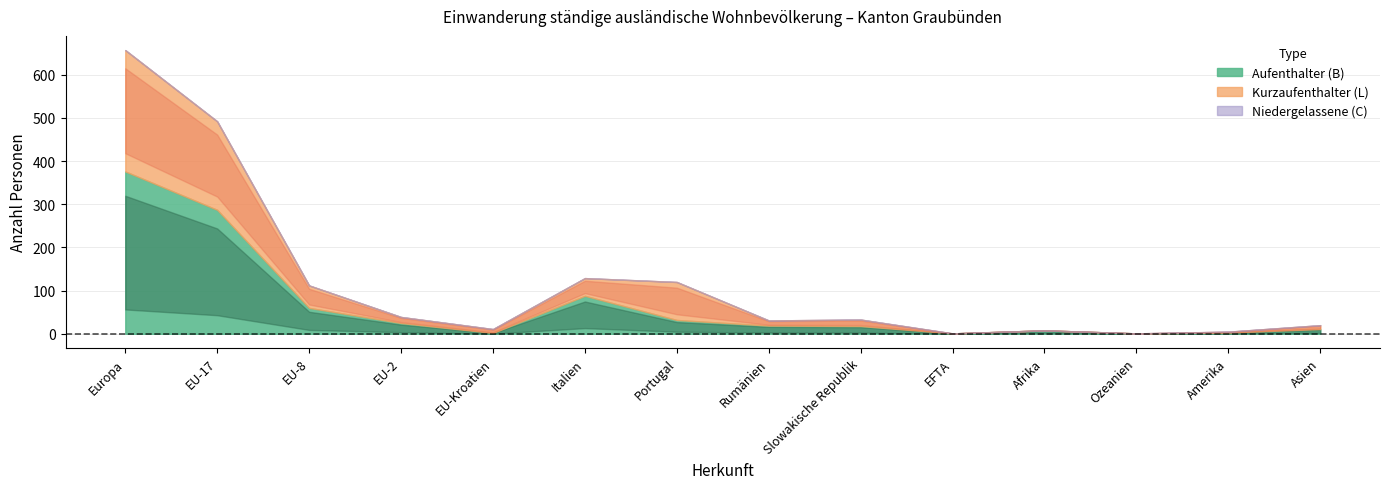

True or false: Niedergelassene (C) Total has more than 0 interior local peaks.

False